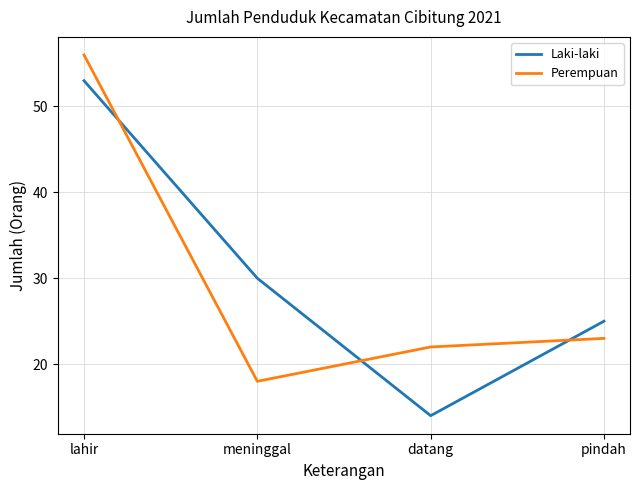

Reading left to right, transcribe all the data shown in this chart.

Laki-laki: 53	30	14	25
Perempuan: 56	18	22	23